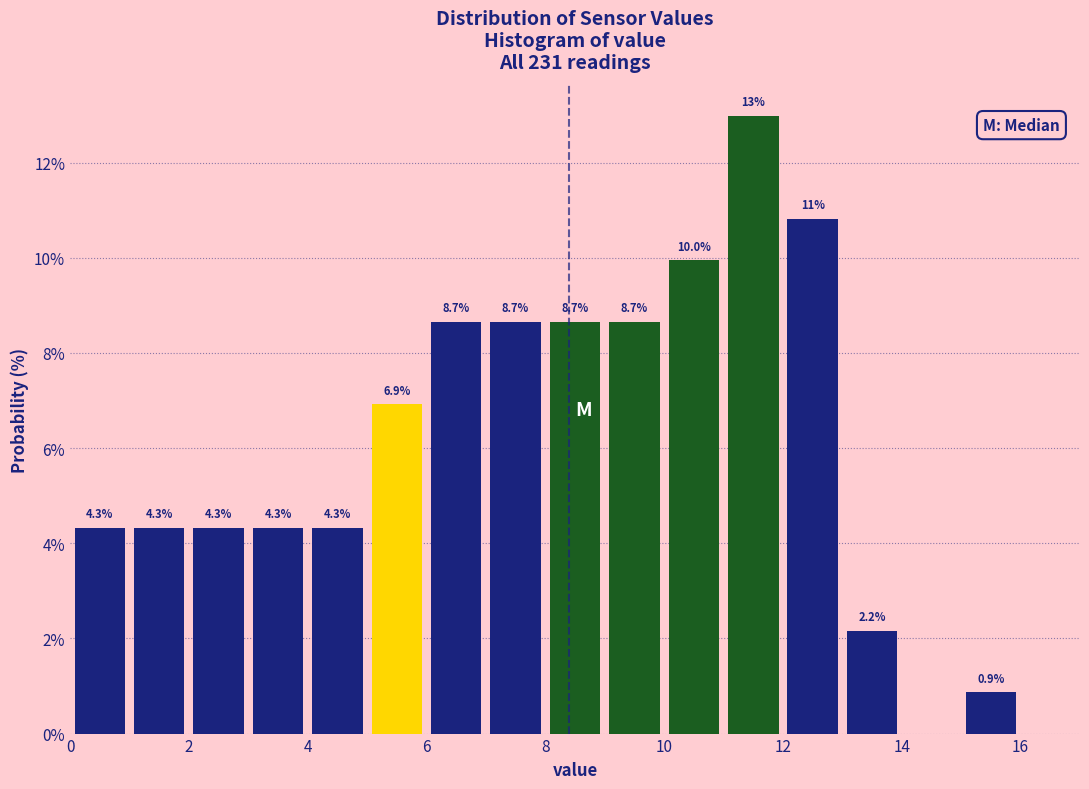

Over which range of the x-axis is the bar tallest?

11 to 12